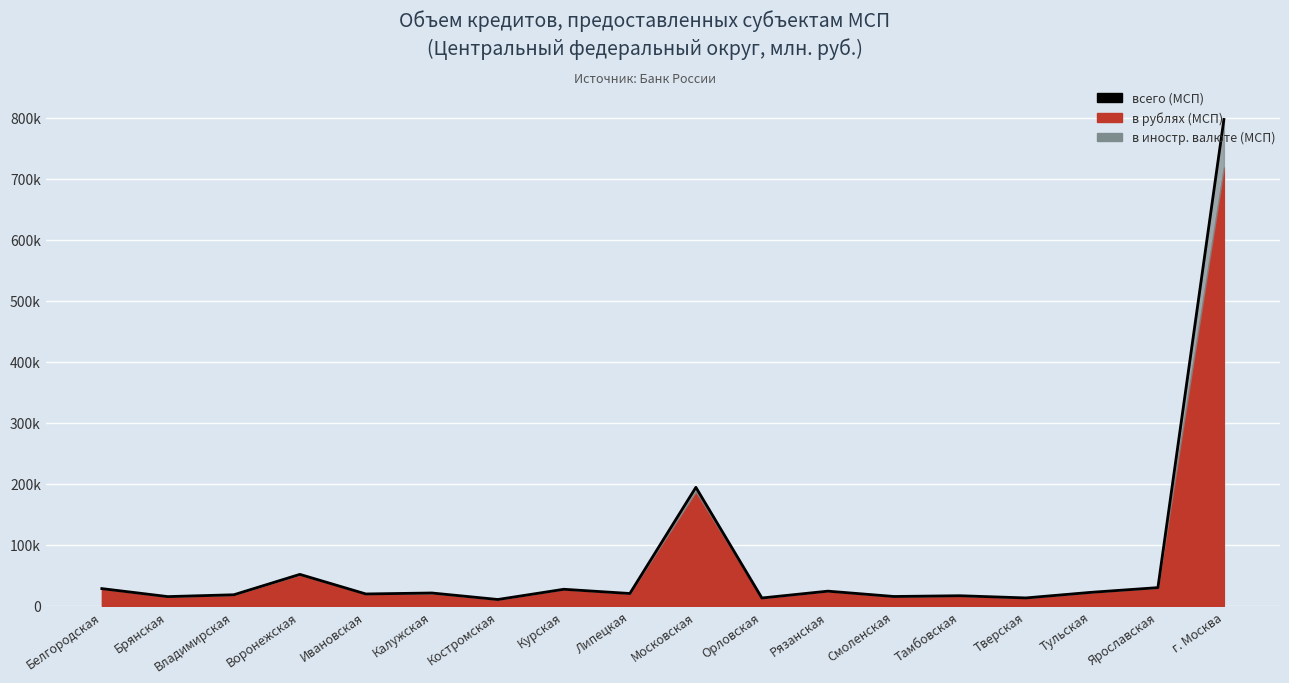

Reading left to right, what are all the values shown in this chart?

Белгородская=28275	Брянская=15167	Владимирская=18201	Воронежская=51596	Ивановская=19507	Калужская=21093	Костромская=10448	Курская=27188	Липецкая=20274	Московская=194187	Орловская=12914	Рязанская=24104	Смоленская=15372	Тамбовская=16592	Тверская=13011	Тульская=22280	Ярославская=29890	г. Москва=796883